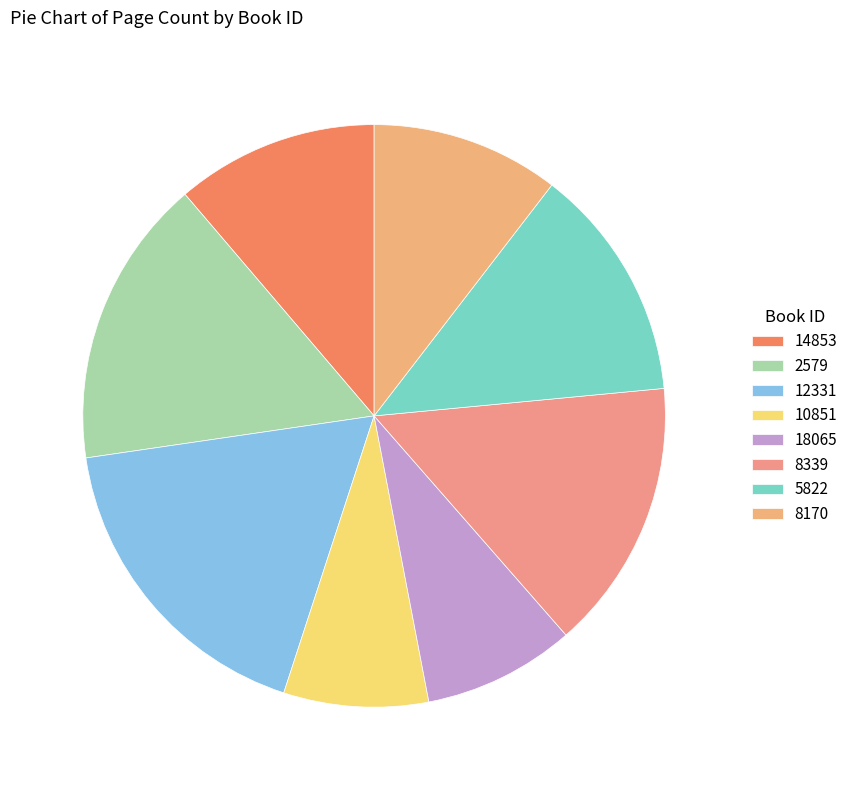

Count the number of slices in the pie.

8